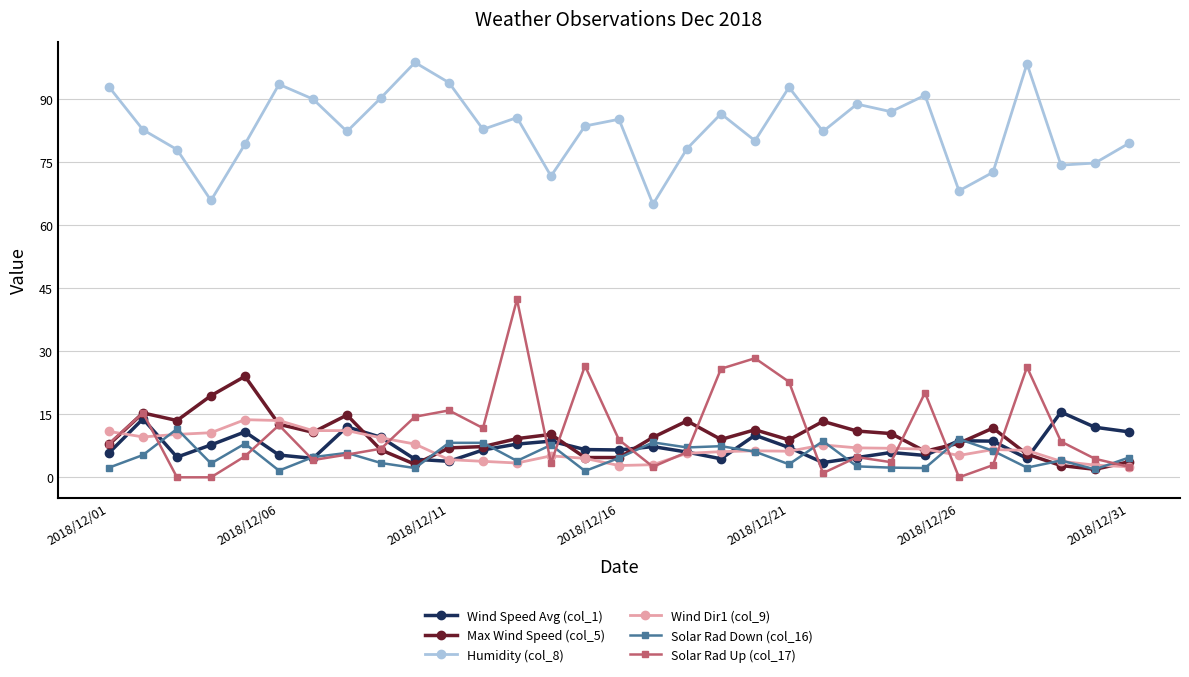

What is the maximum value shown in the chart?

98.6